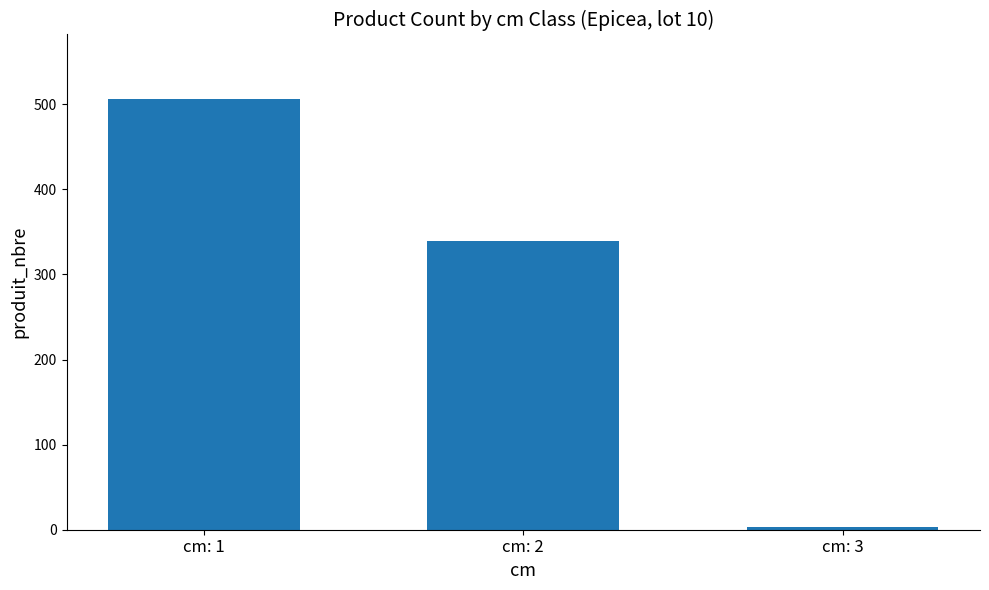

What is the greatest value displayed?

506